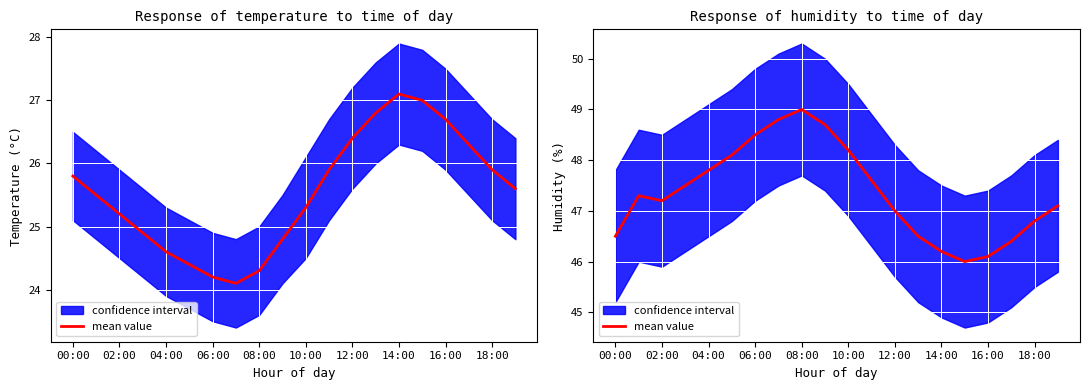

How many data points are less than 47?

7